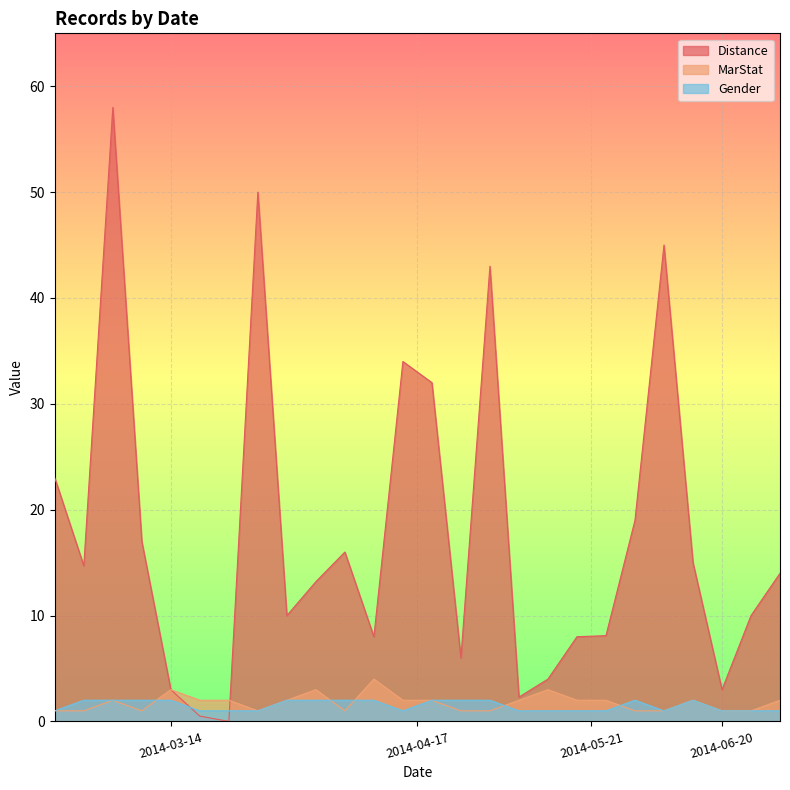

How many interior local valleys does the Distance series have?

7